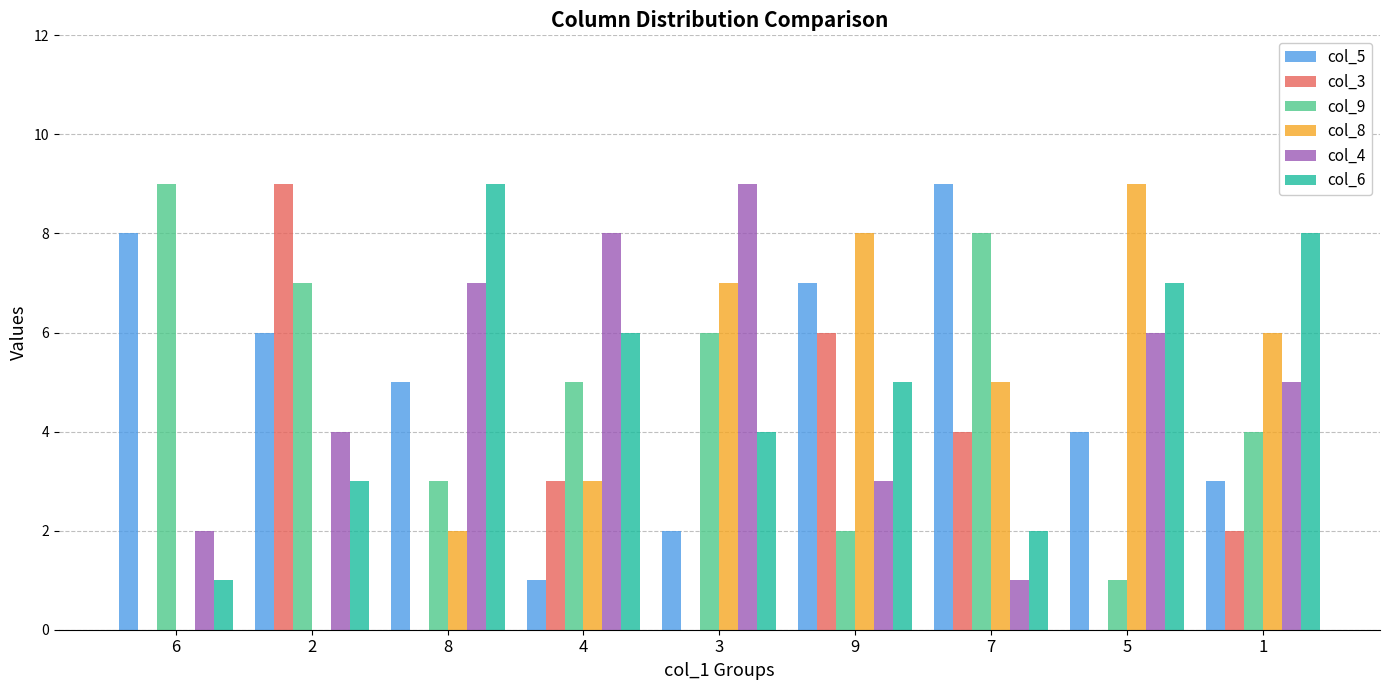

The col_5 series shows 3 at 8. True or false?

False